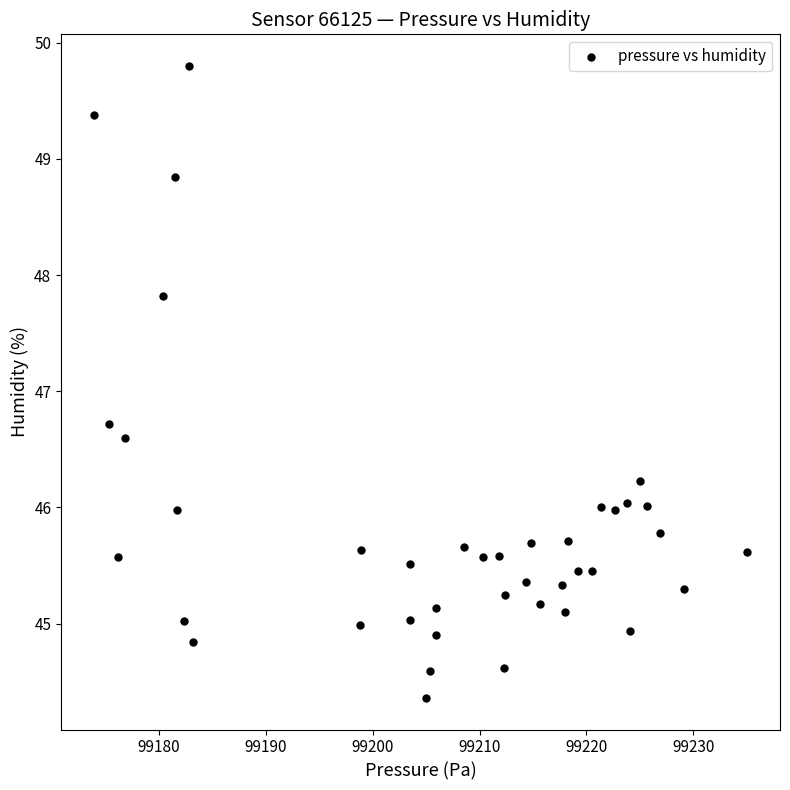

What is the range of X values (max minus min)?

61.2